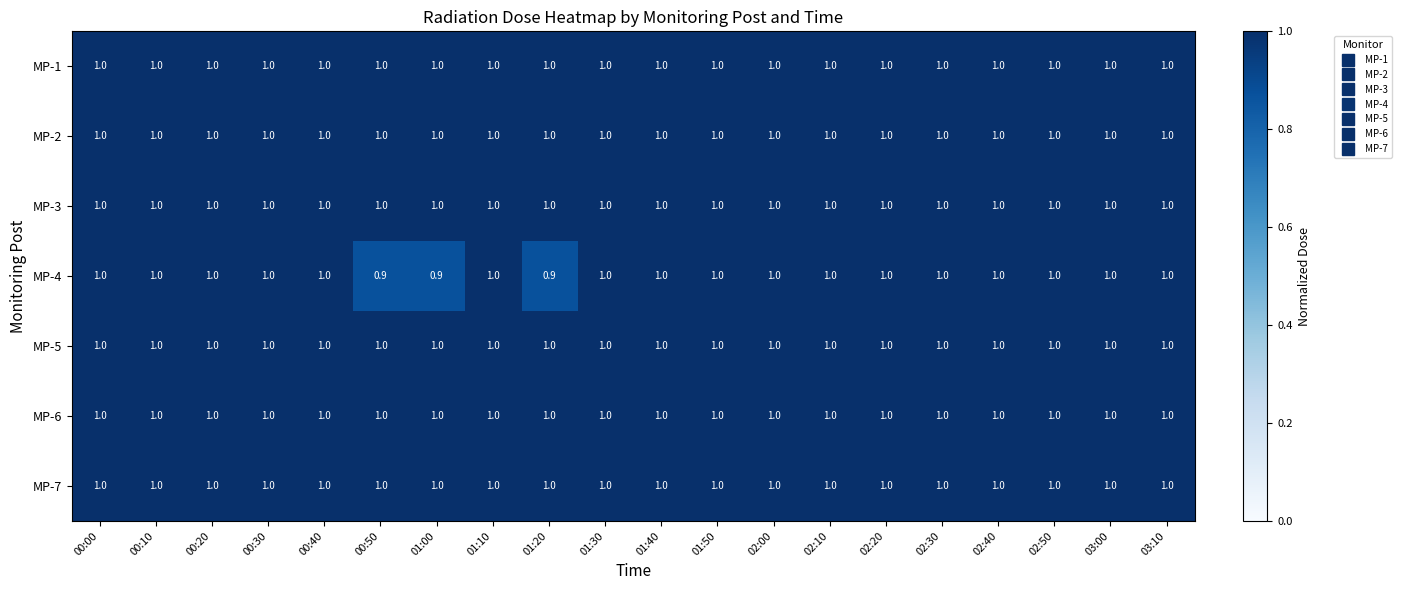

What is the sum of the MP-4 values at 00:20 and 02:20?

2.0